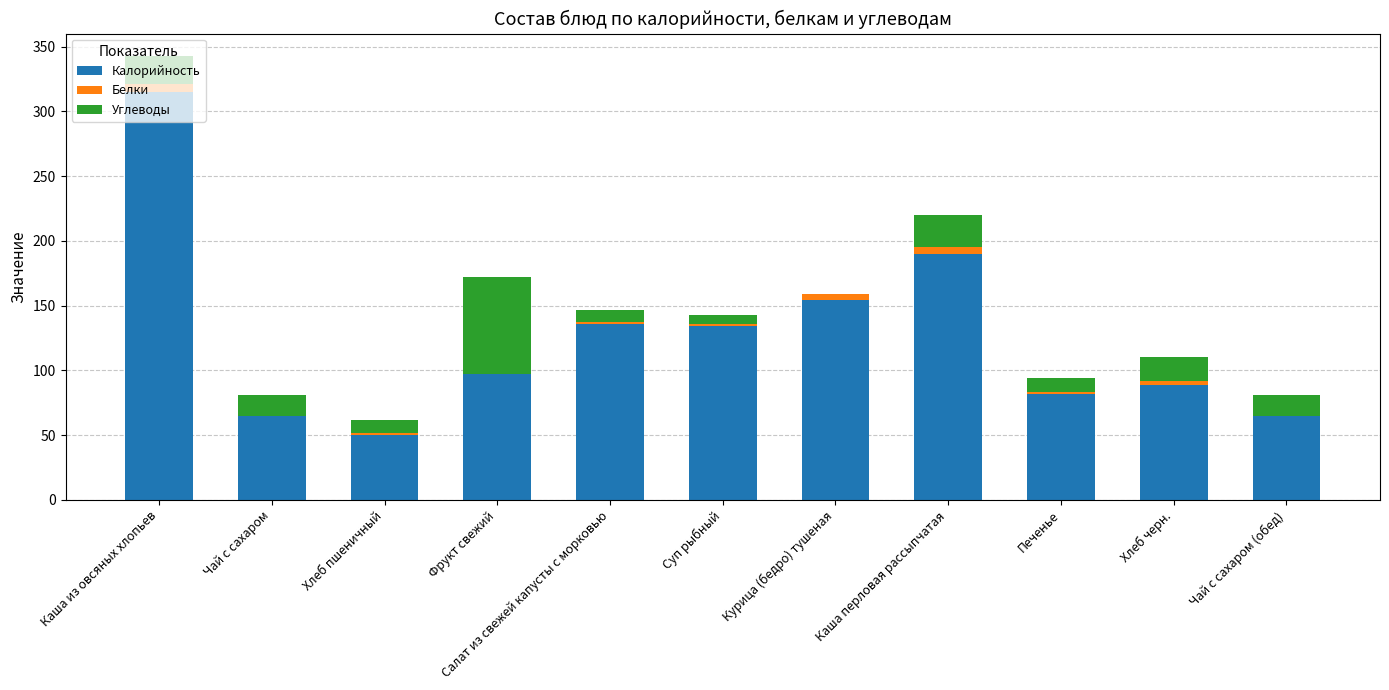

What is the total value across all series at Фрукт свежий?

172